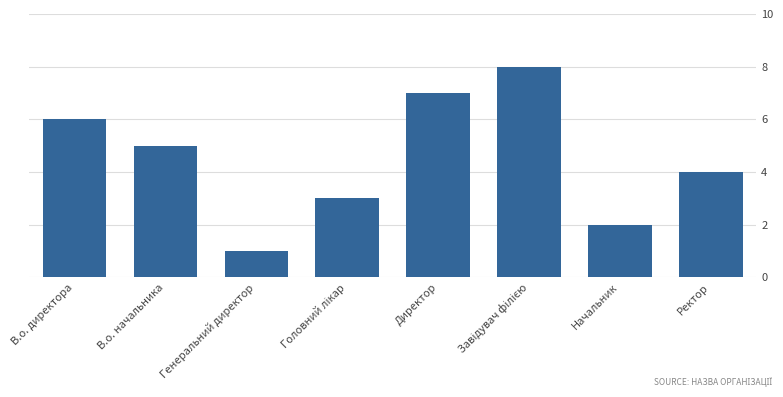

Where is the data nearest to the value 4?

Ректор